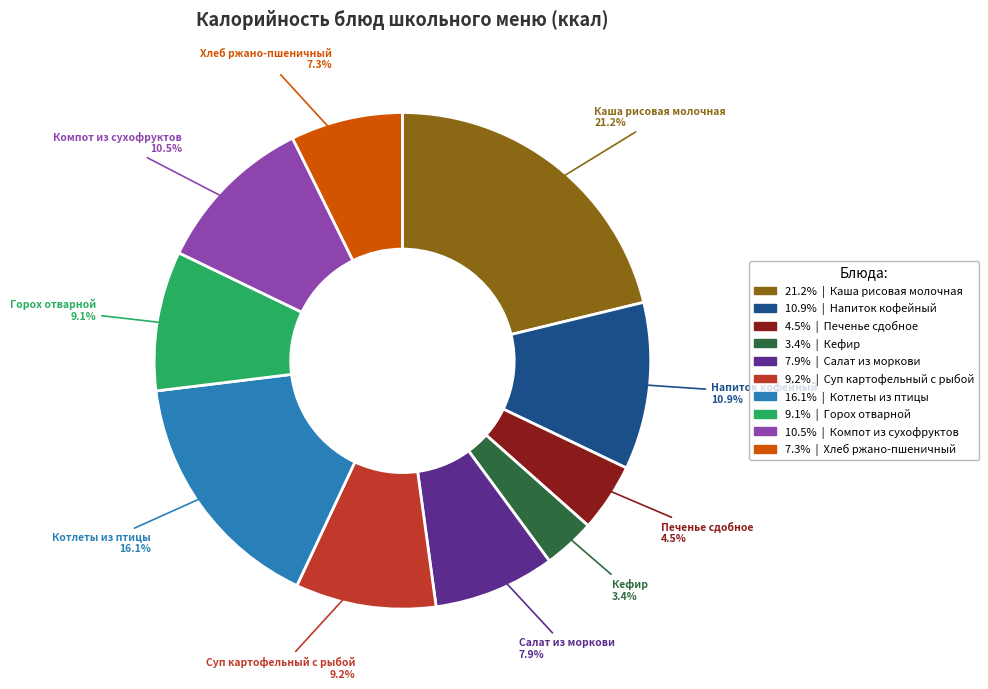

Is there any slice that represents more than half of the pie?

No